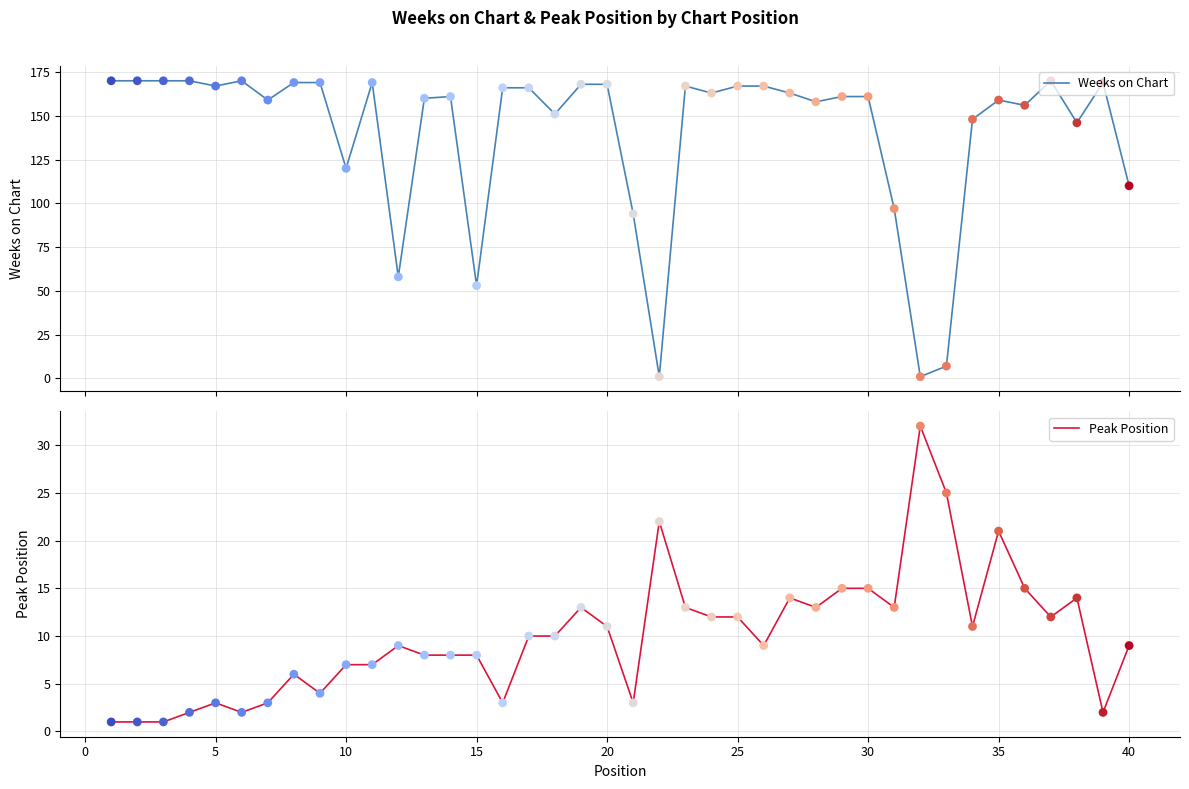

Which series contains the highest Y value?

Weeks on Chart